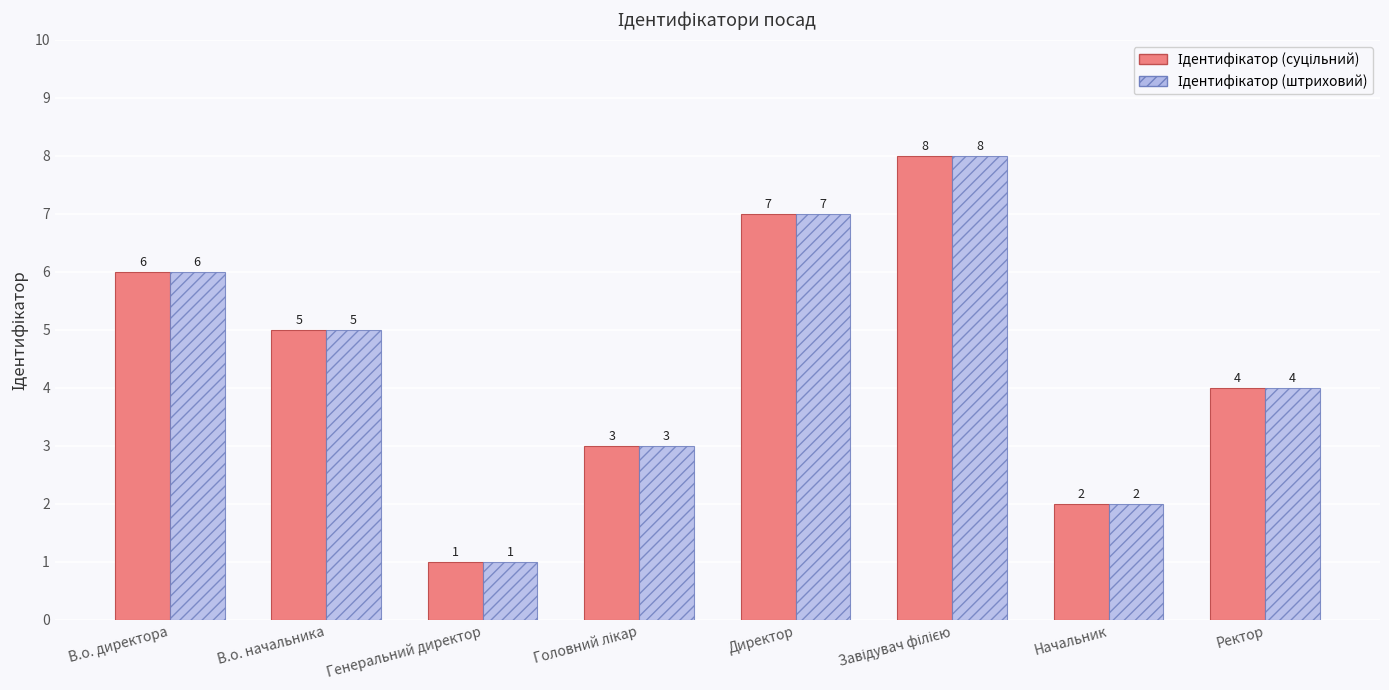

What is the total value across all series at Начальник?

4